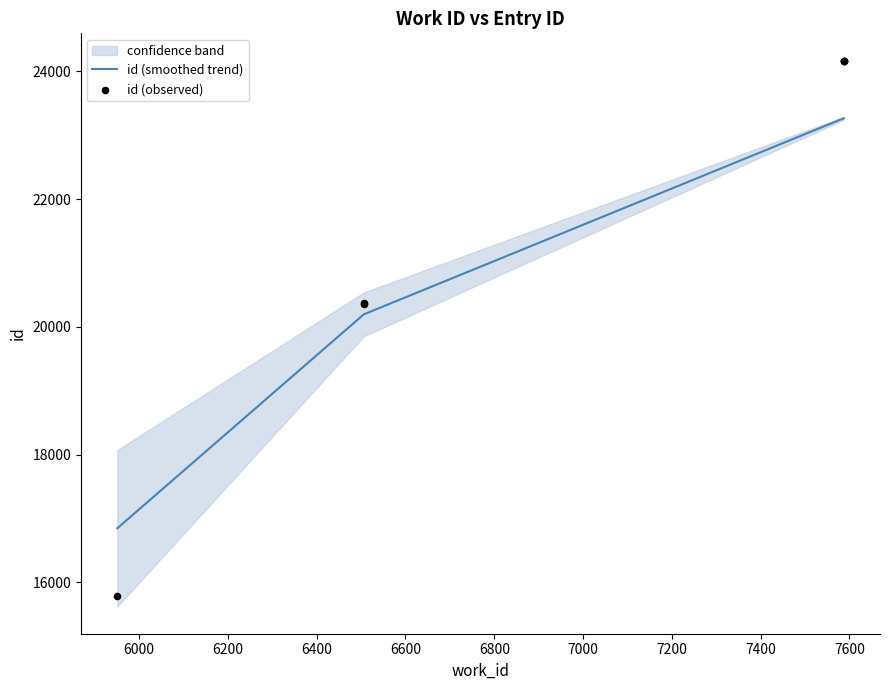

What is the change in value from 6506 to 7587?

+3804